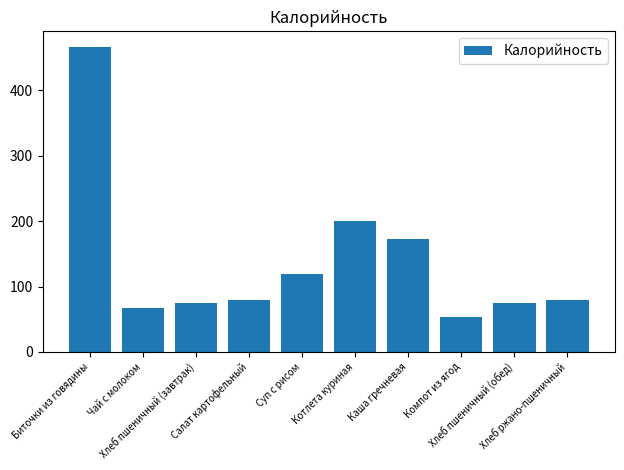

How many categories are shown in the chart?

10